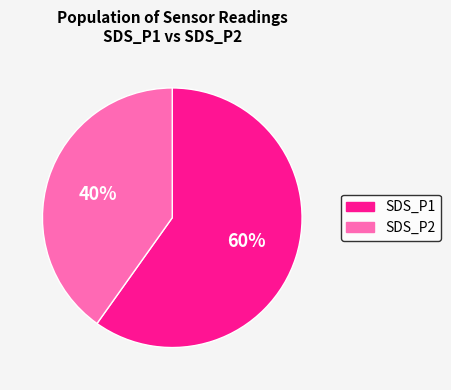

Is there any slice that represents more than half of the pie?

Yes